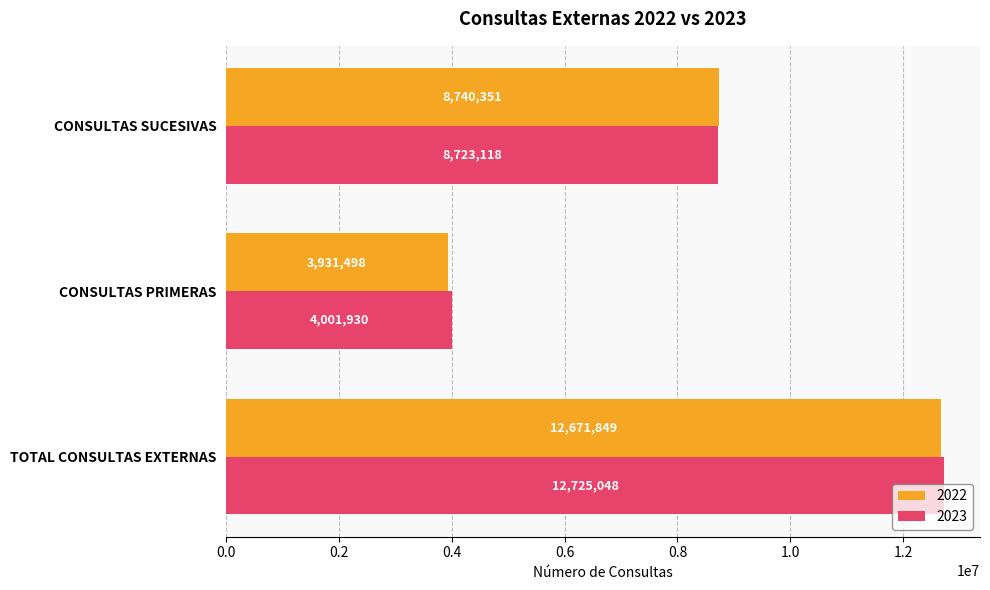

The value of 2023 at TOTAL CONSULTAS EXTERNAS is 18255689. True or false?

False